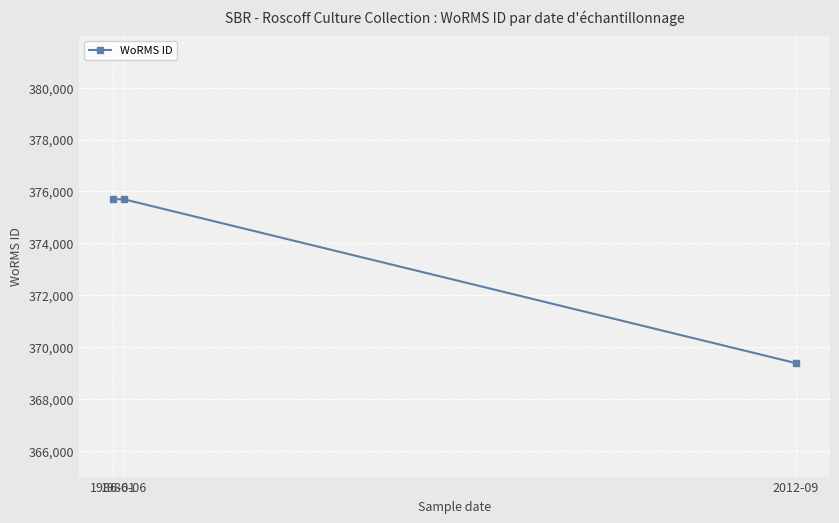

What position from the left is 1986-06?

2